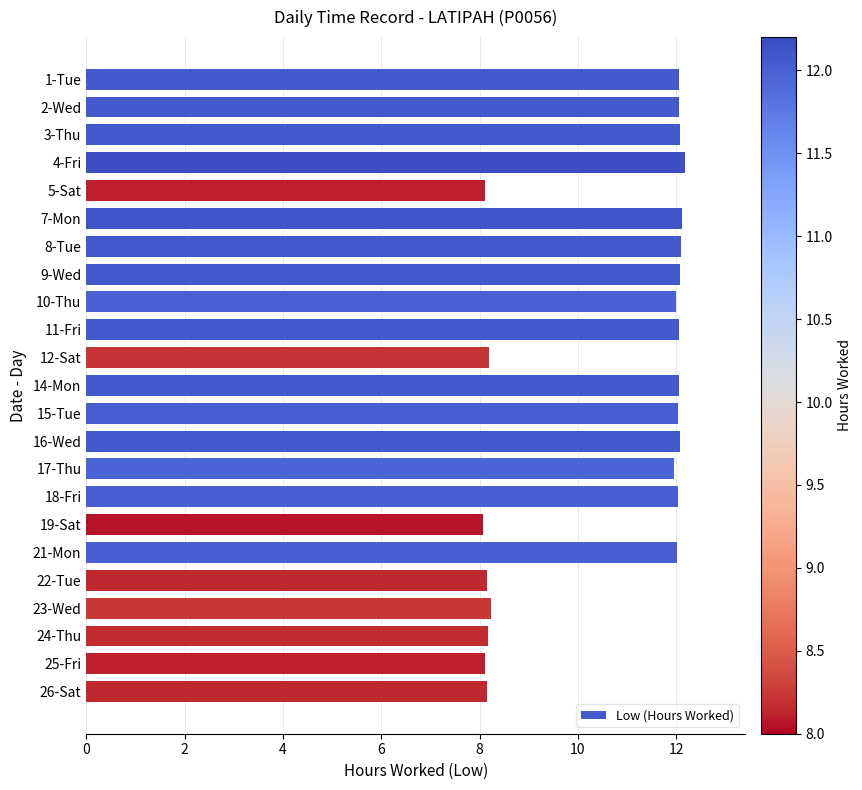

What is the smallest value displayed?

8.1